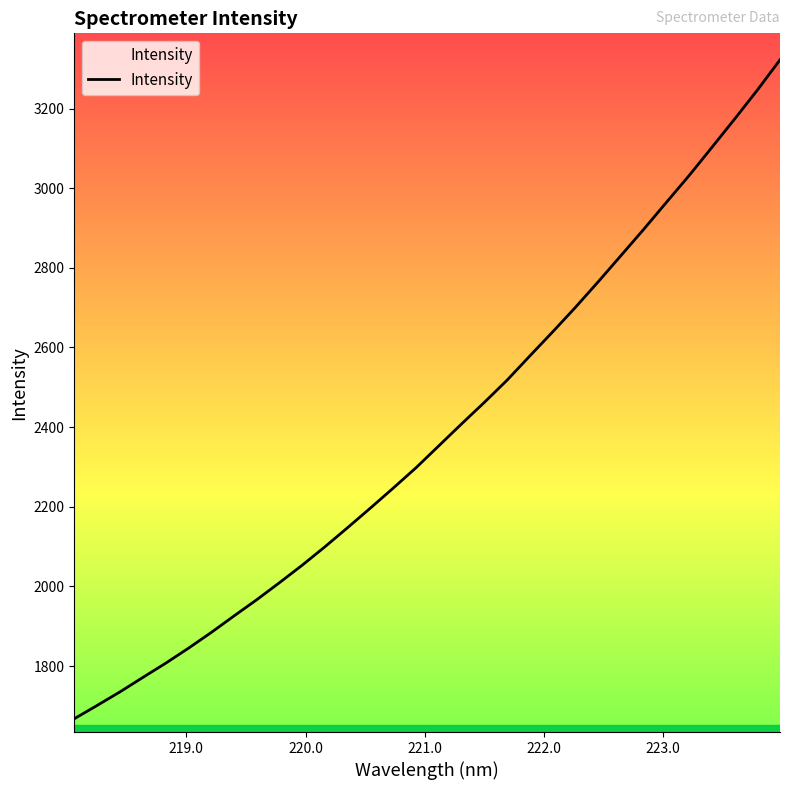

Does the chart display data point markers on the line(s)?

No